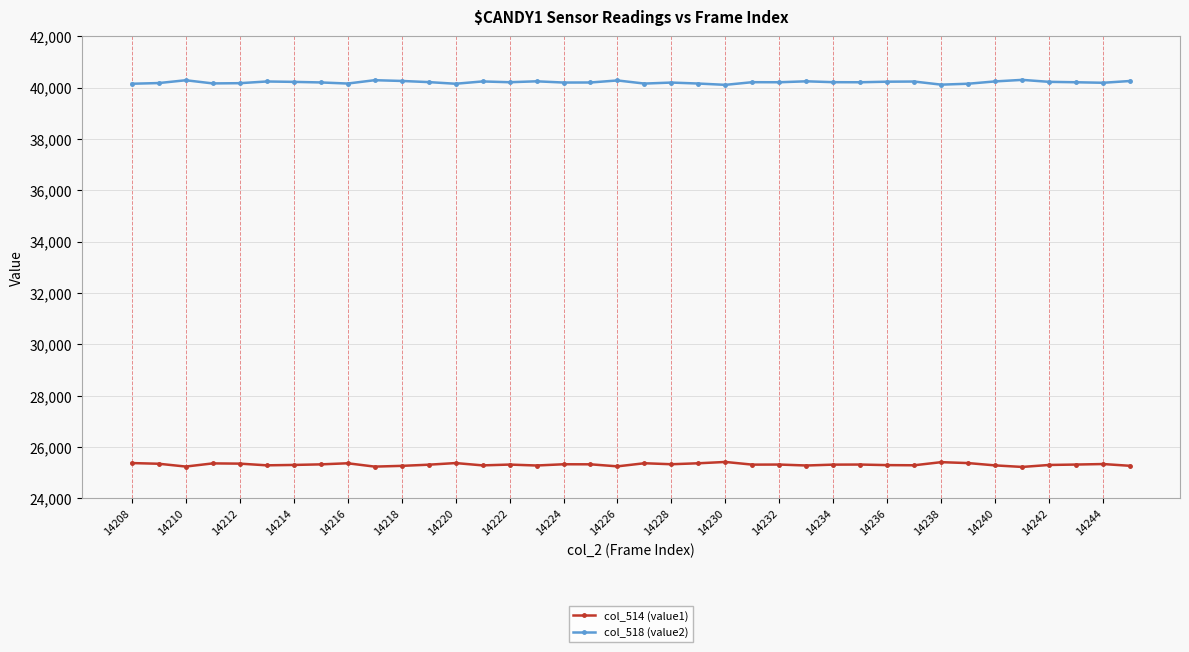

What is the value of the col_518 (value2) point at the 35th from the left?

40229